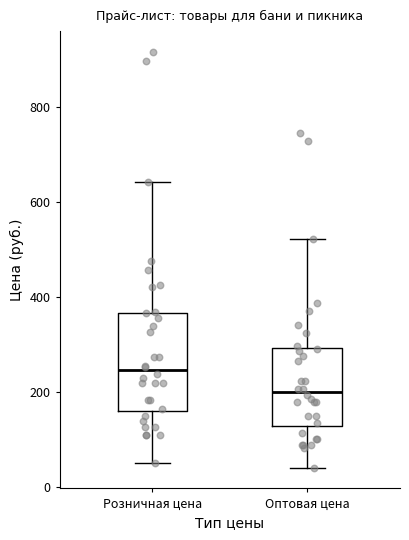

Reading left to right, transcribe this box plot: for each box, give where its median line is, the range the box spans, and where its two whiskers end, as read against the y-axis. The values are not printed on the chart, so give them approximately, as read against the axis.

Розничная цена: median 240, box 160 to 360, whiskers 60 to 640
Оптовая цена: median 200, box 120 to 300, whiskers 40 to 520